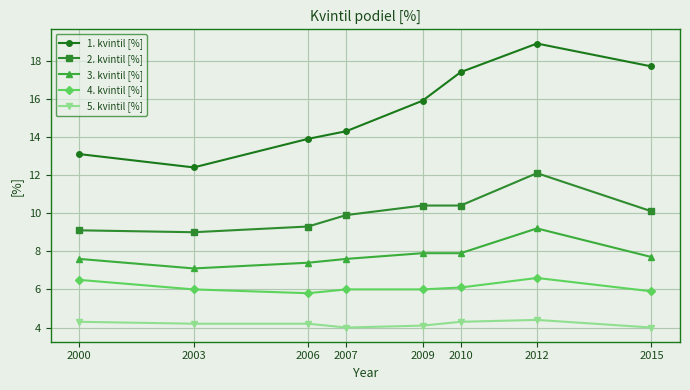

What is the approximate value of 4. kvintil [%] at 2003?

6.0